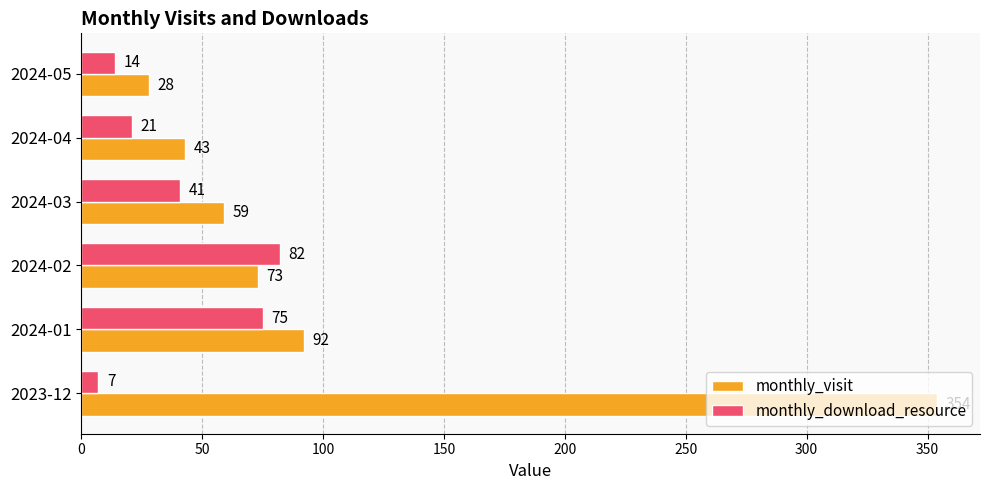

Rank the categories by monthly_visit value from lowest to highest.

2024-05, 2024-04, 2024-03, 2024-02, 2024-01, 2023-12